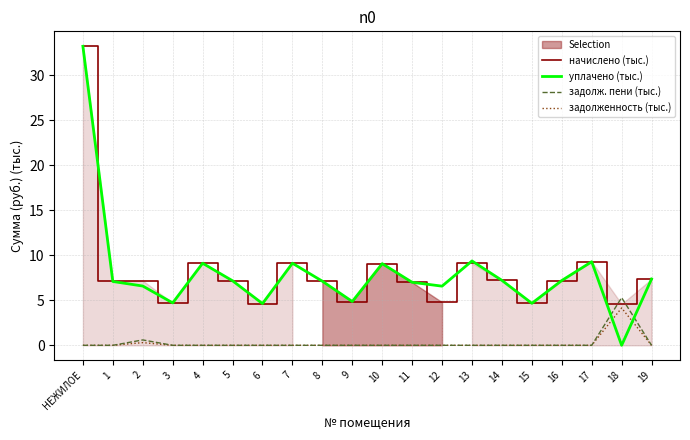

True or false: задолженность (тыс.) has a value of -1.5 at 10.

False